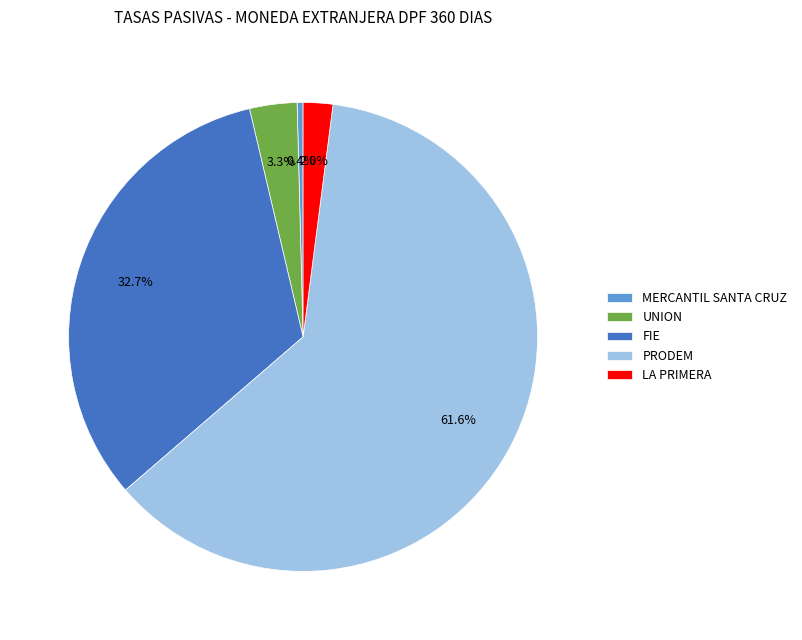

Is PRODEM the majority of the pie?

Yes